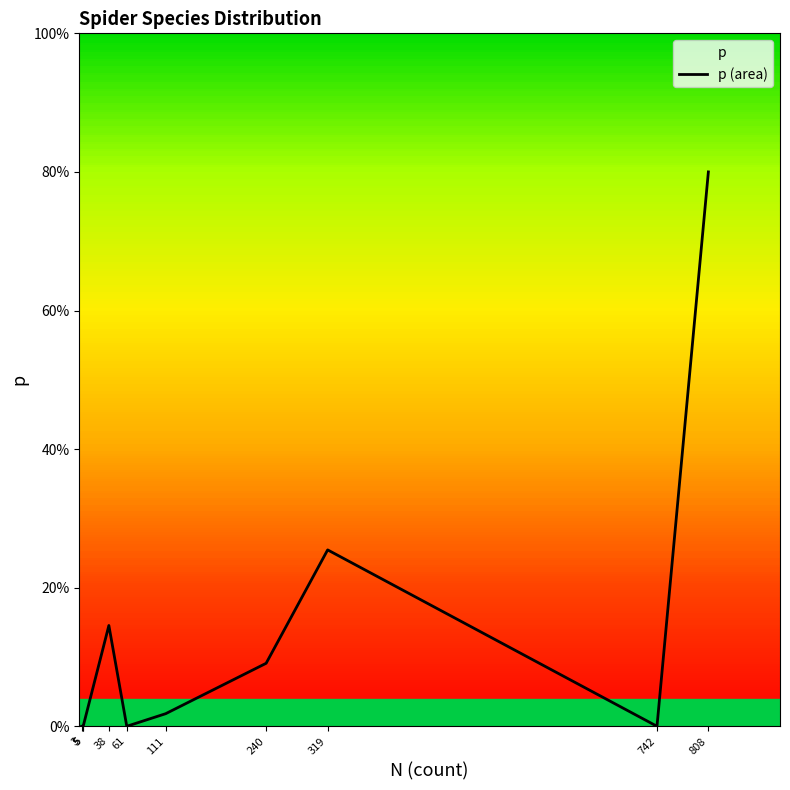

How many categories are shown in the chart?

10